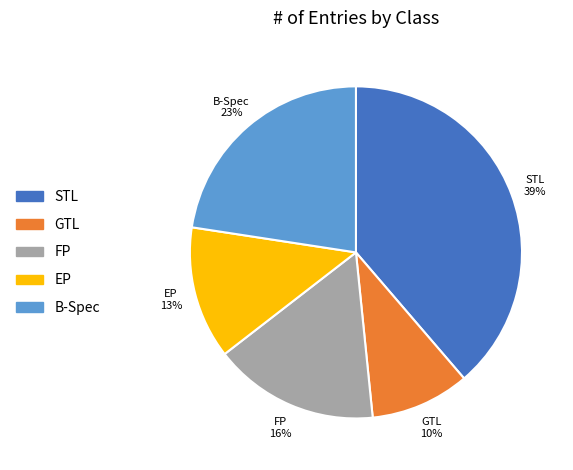

Between FP and EP, which is larger?

FP